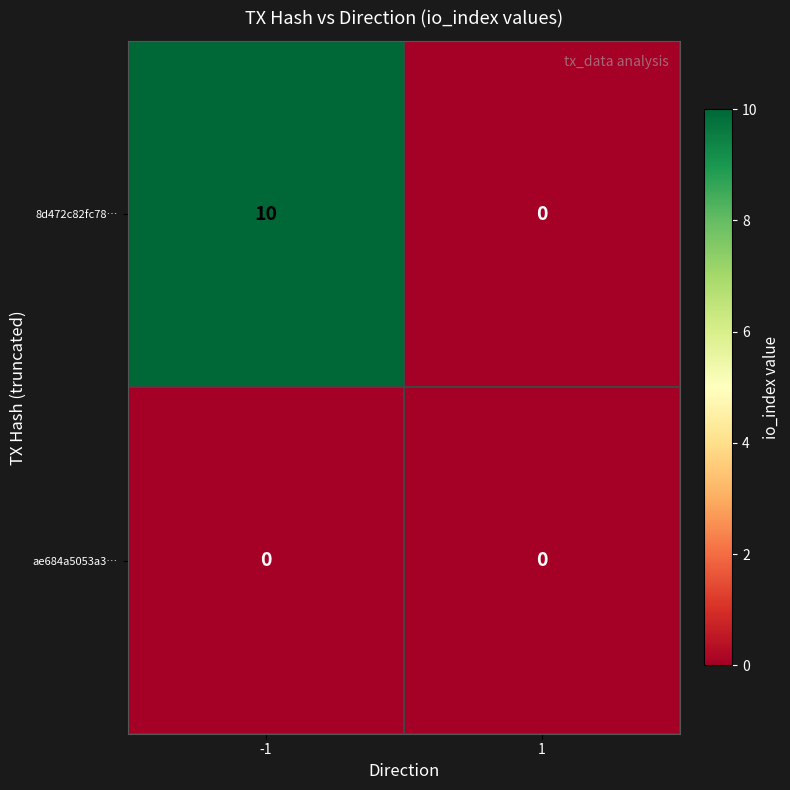

Which series has the largest range (max minus min)?

8d472c82fc78…